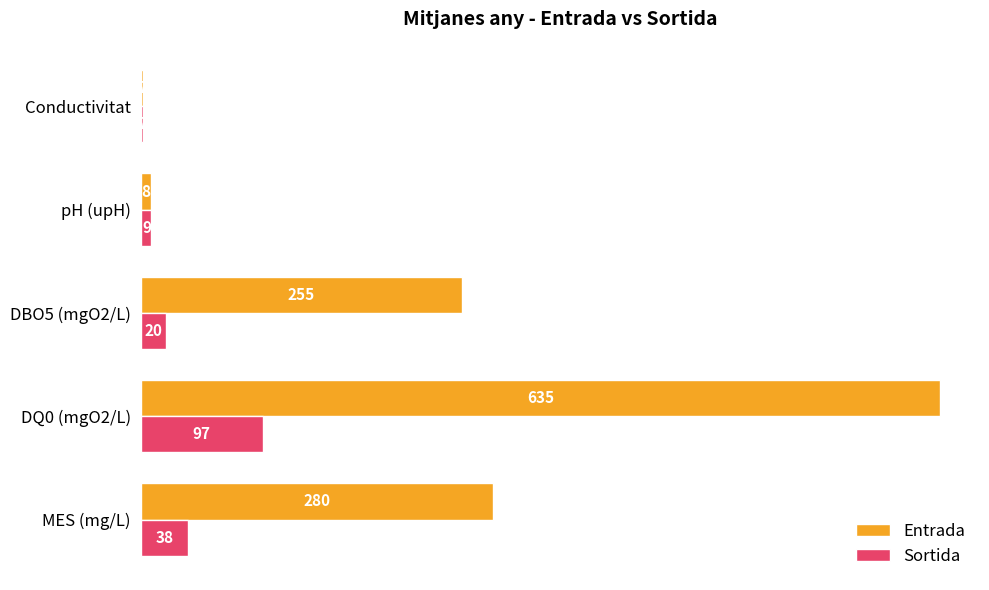

How many categories are shown in the chart?

5